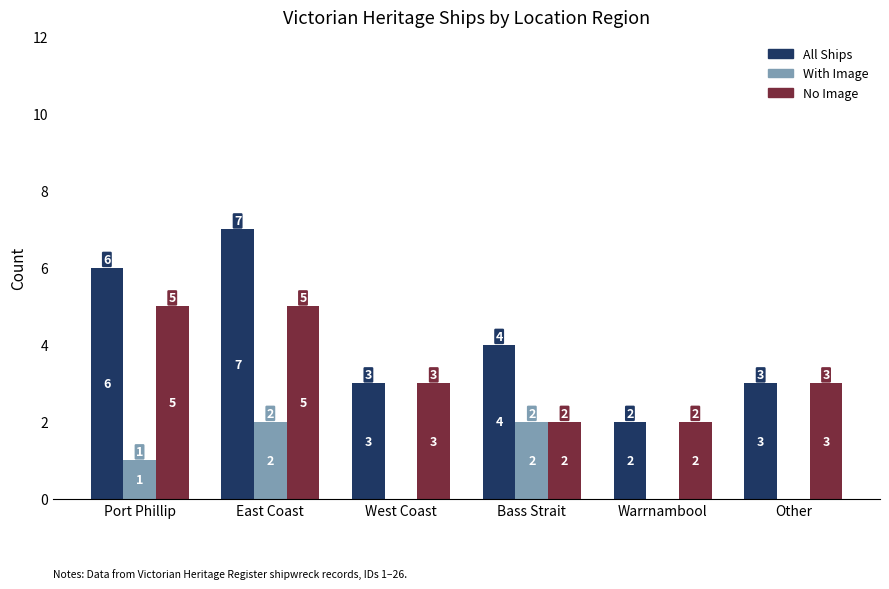

At which category is the sum across all series the highest?

East Coast